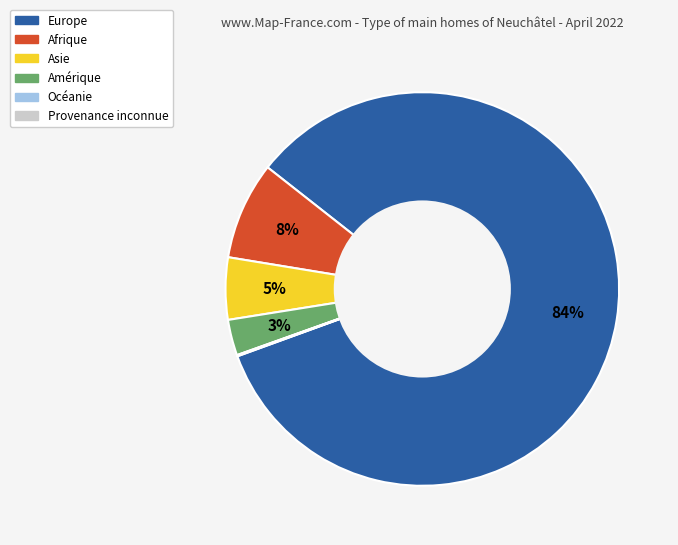

To the nearest percent, what is the average slice percentage?

17%